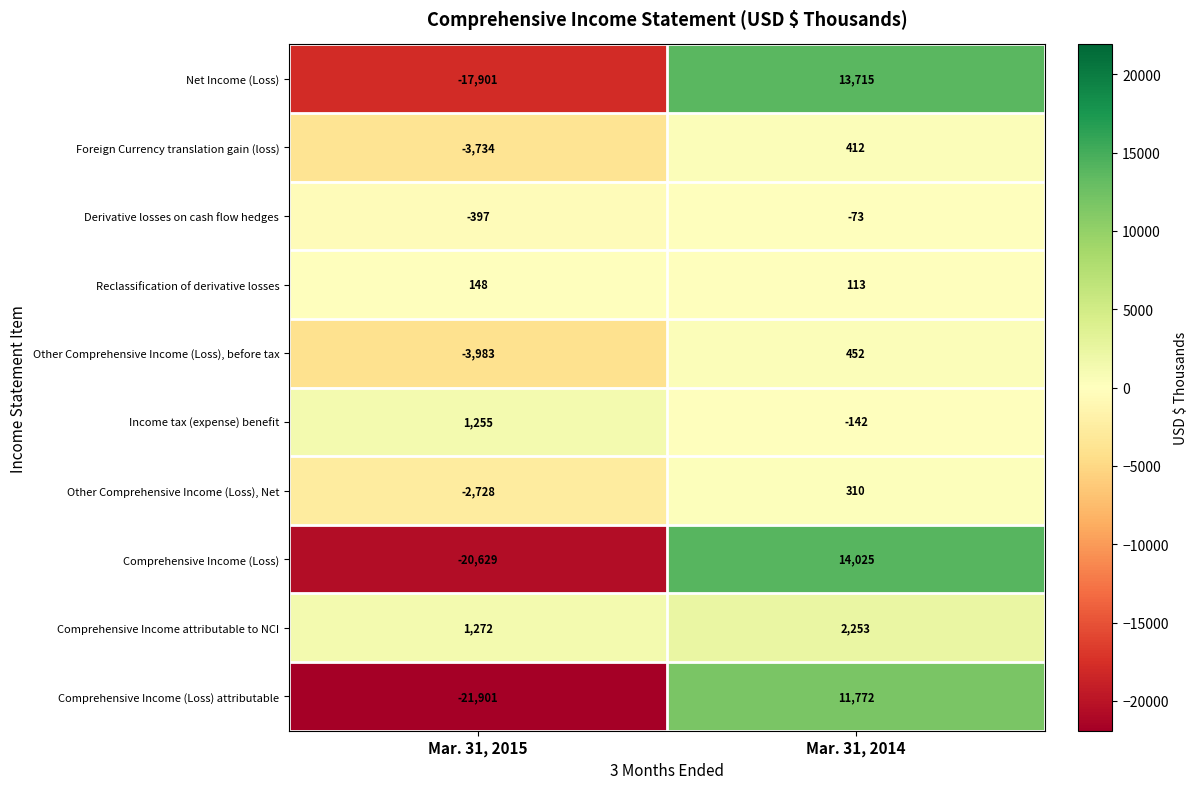

Which series has the widest spread of values?

Comprehensive Income (Loss)